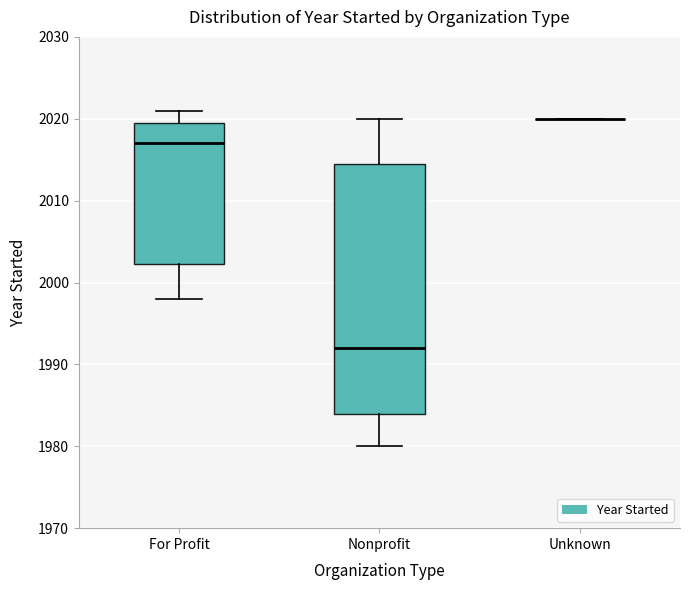

Comparing the boxes themselves (not the whiskers), which one is the tallest?

Nonprofit